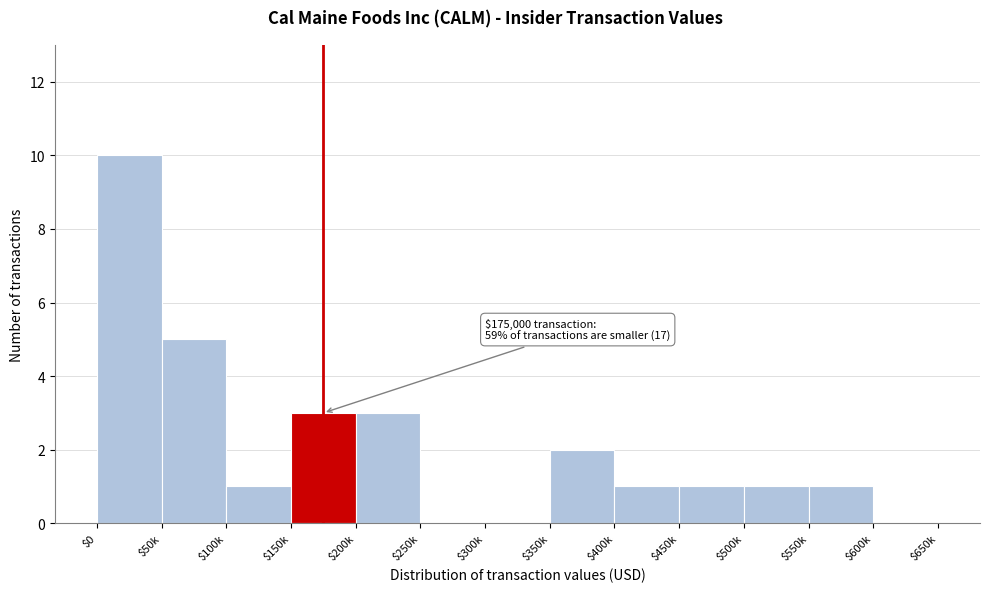

True or false: the data shows 0 at $300k.

True